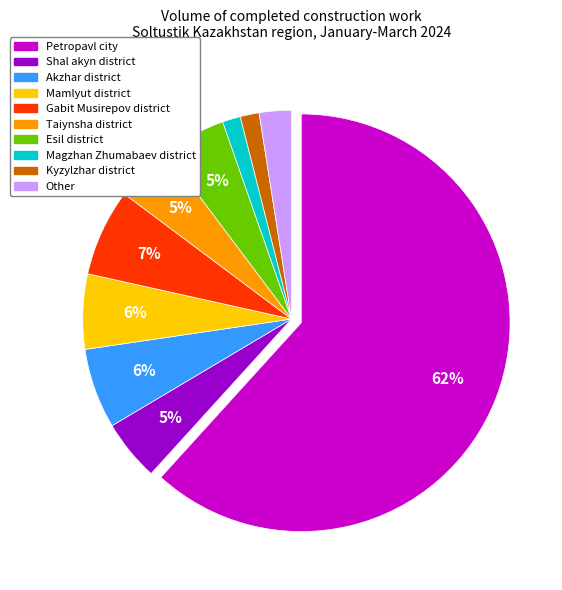

Is it true that Other is 2% of the pie?

True